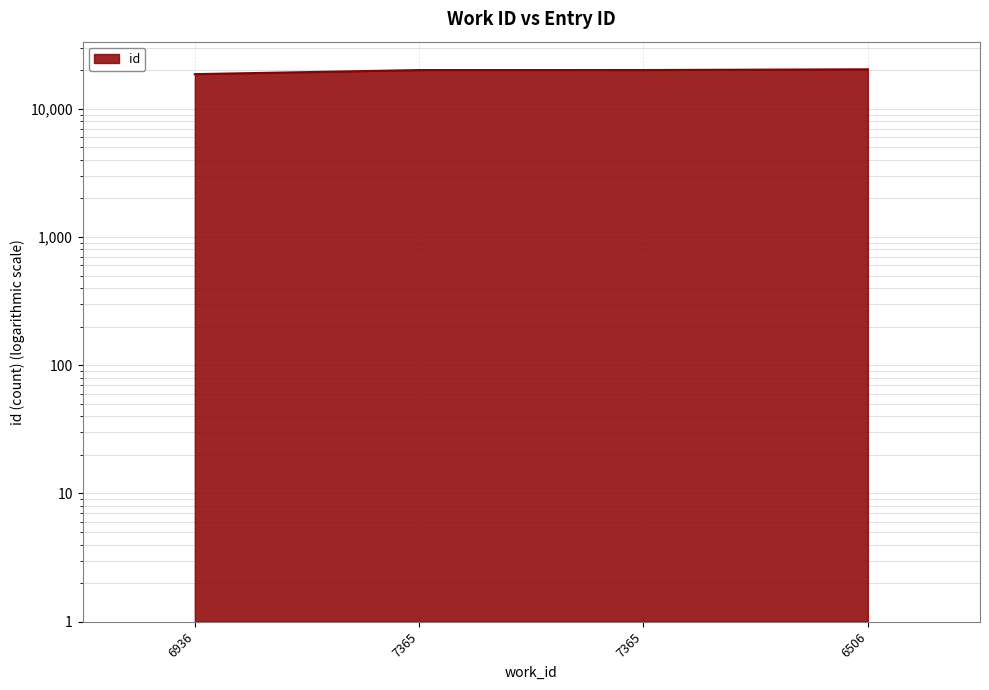

Rank the categories by value from highest to lowest.

6506, 7365, 7365, 6936